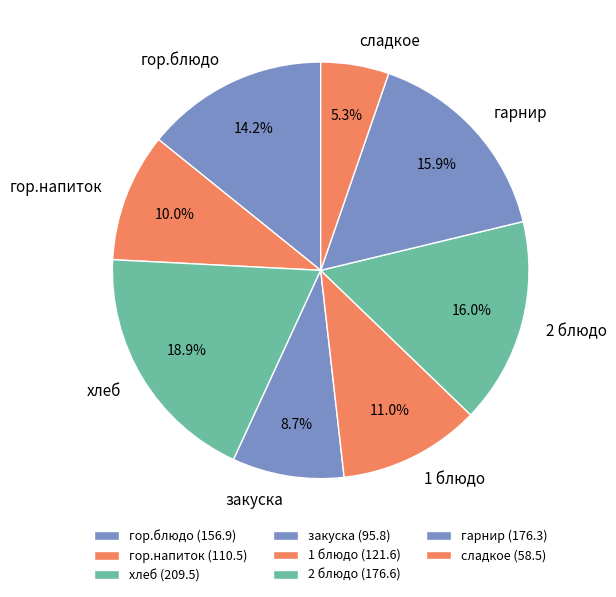

To the nearest percent, what is the difference between the largest and smallest slice percentages?

14%